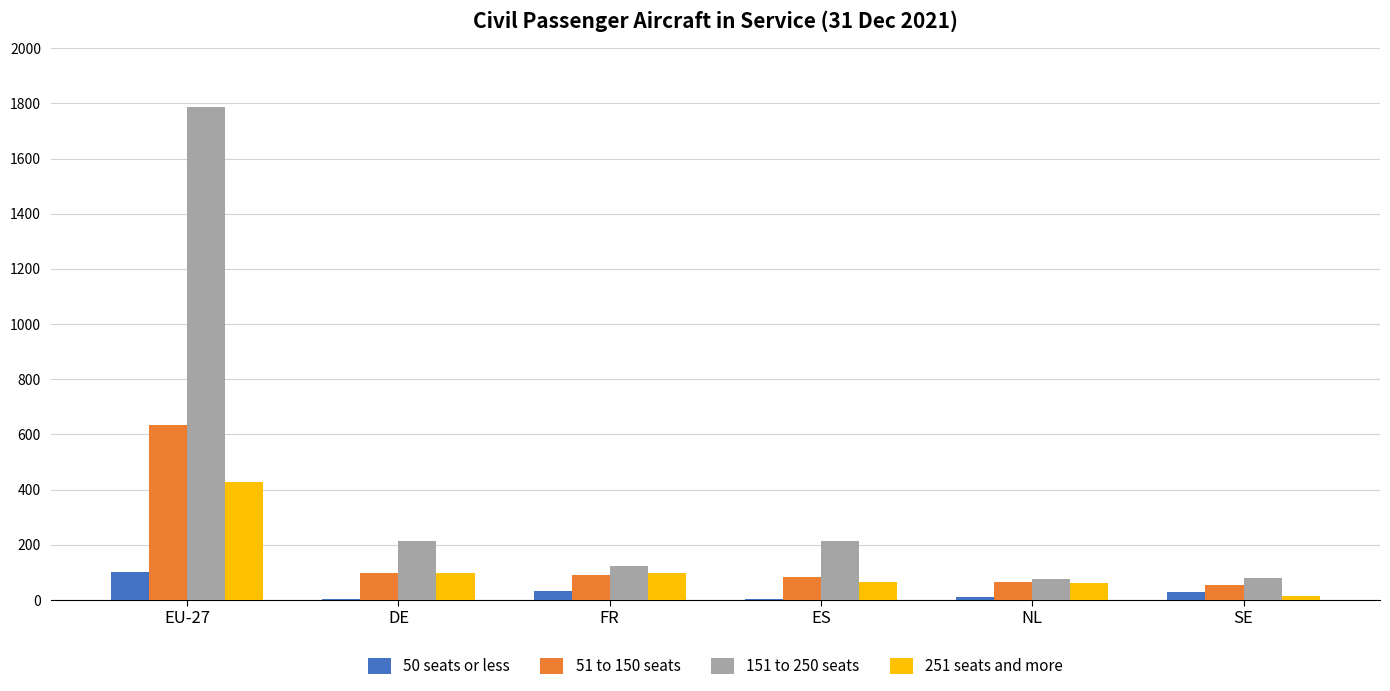

What is the highest value of the 151 to 250 seats series?

1787